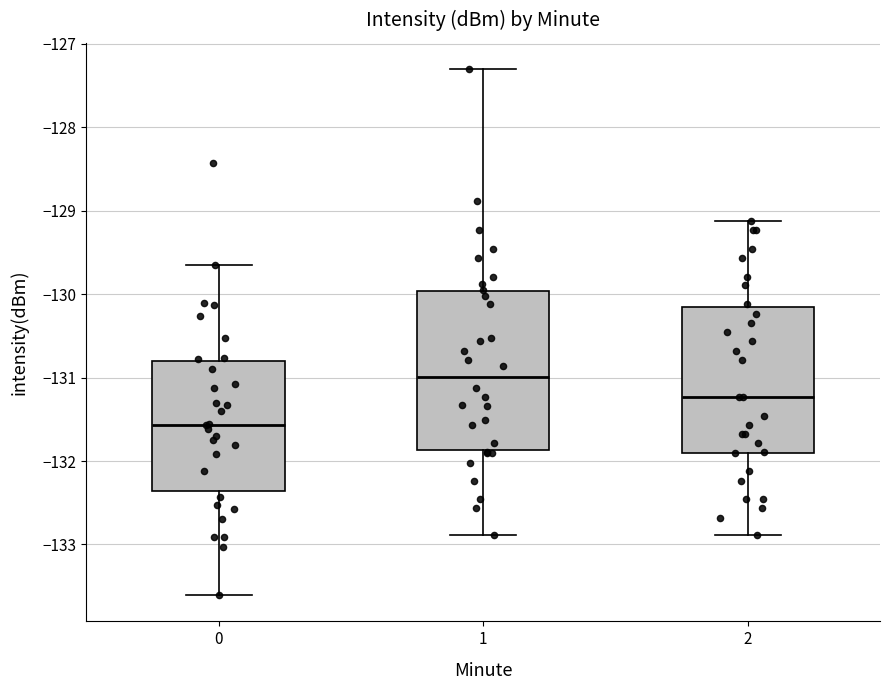

Reading left to right, read every box against the y-axis: the position of its median line, the range the box covers, and the ends of its whiskers. The values are not printed on the chart, so give them approximately, as read against the axis.

0: median -131.6, box -132.4 to -130.8, whiskers -133.6 to -129.6
1: median -131.0, box -131.9 to -130.0, whiskers -132.9 to -127.3
2: median -131.2, box -131.9 to -130.2, whiskers -132.9 to -129.1